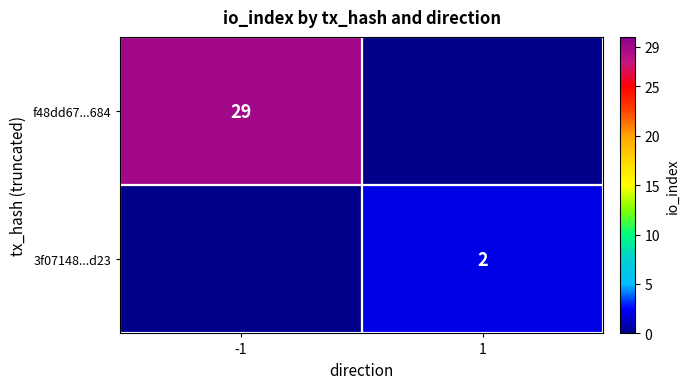

Is it true that f48dd67...684 equals 29 at -1?

True